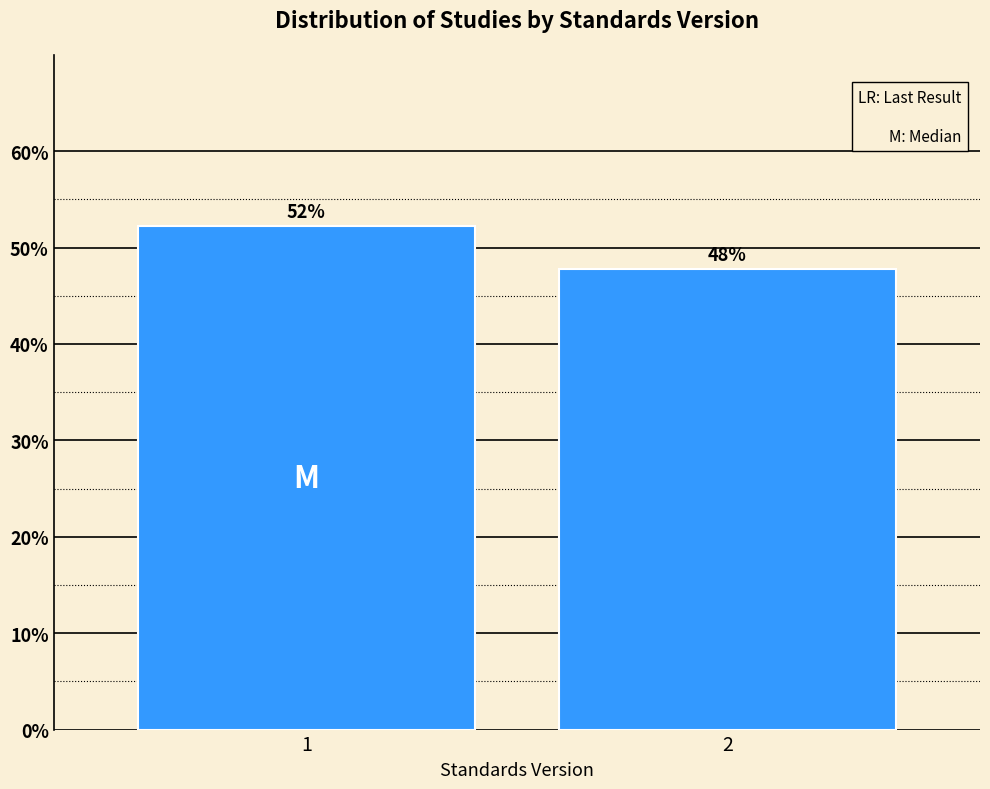

What is the approximate value at 2?

47.7